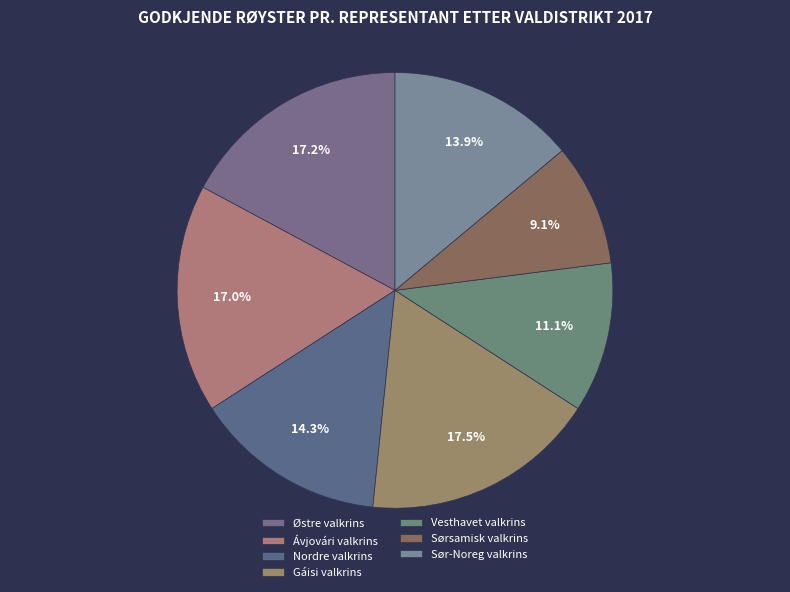

Which slice is the smallest?

Sørsamisk valkrins